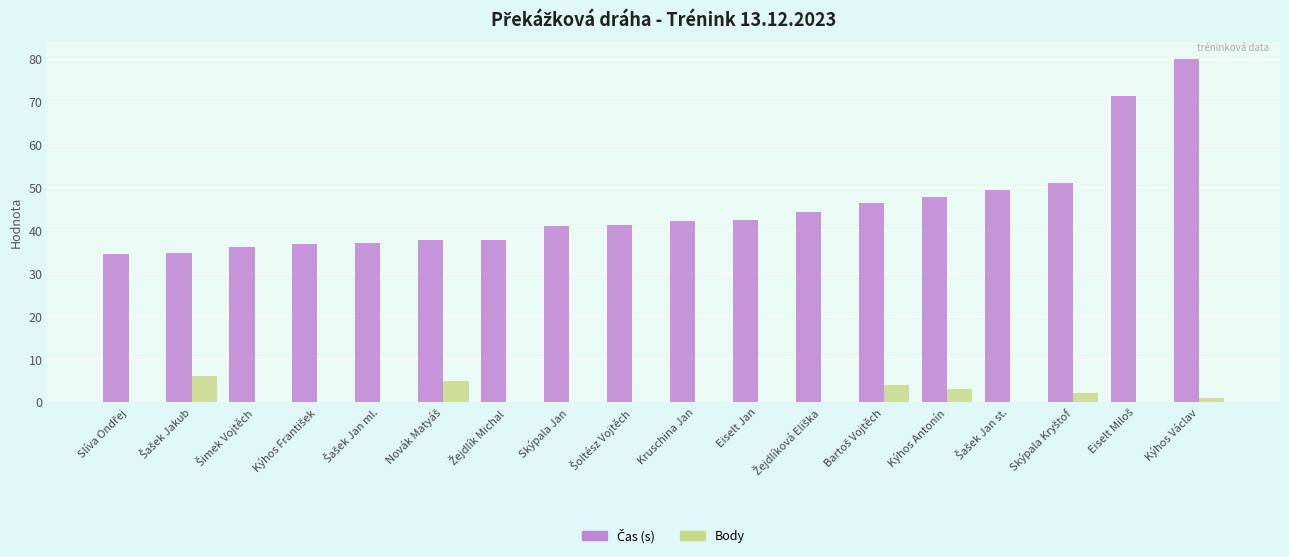

Which label corresponds to the largest value in the chart?

Kýhos Václav